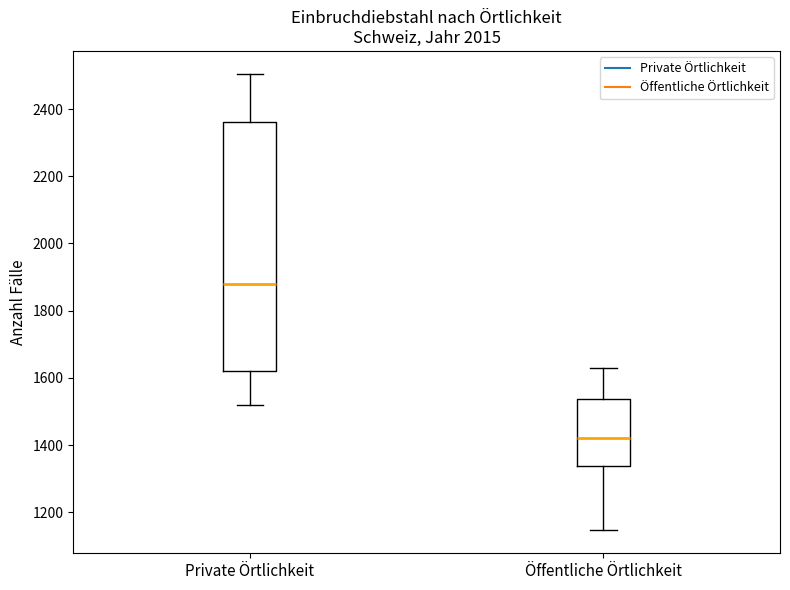

Where is the lower edge of the box for Private Örtlichkeit on the y-axis? The values are not printed on the chart, so give them approximately, as read against the axis.

1620